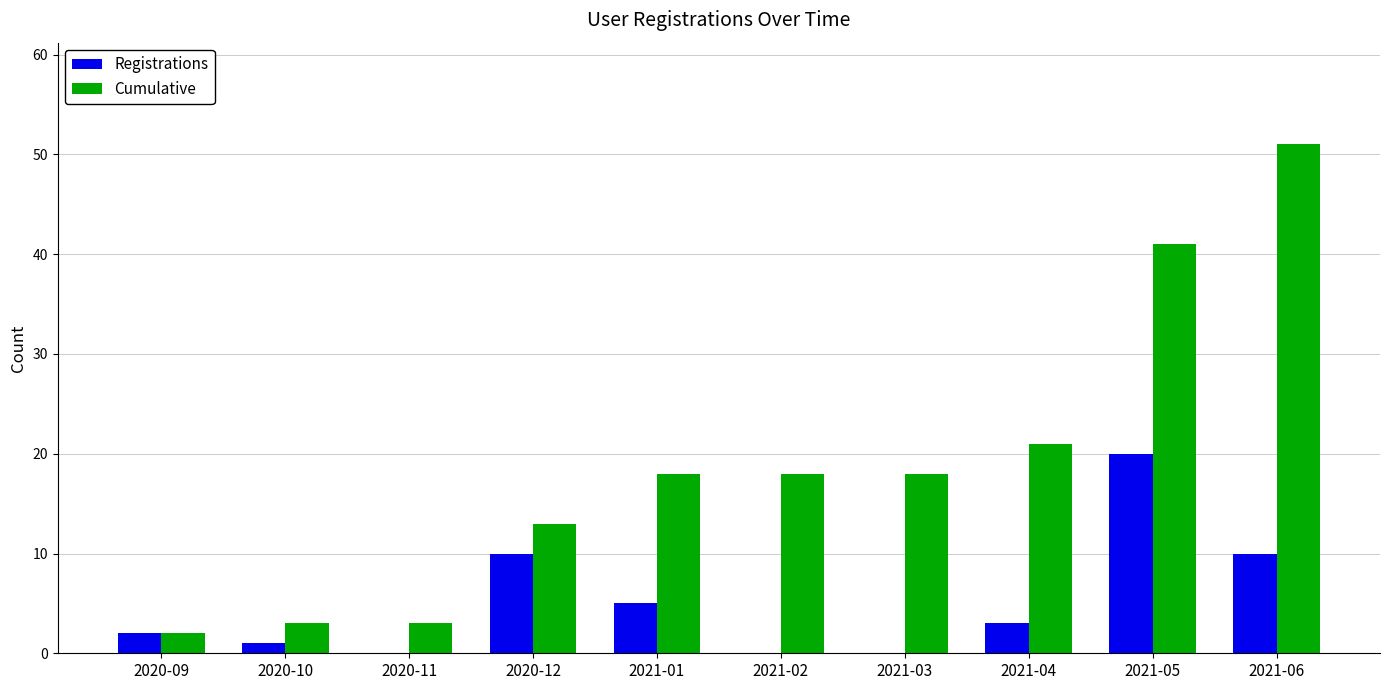

What is the sum of the Cumulative values at 2020-12 and 2021-04?

34